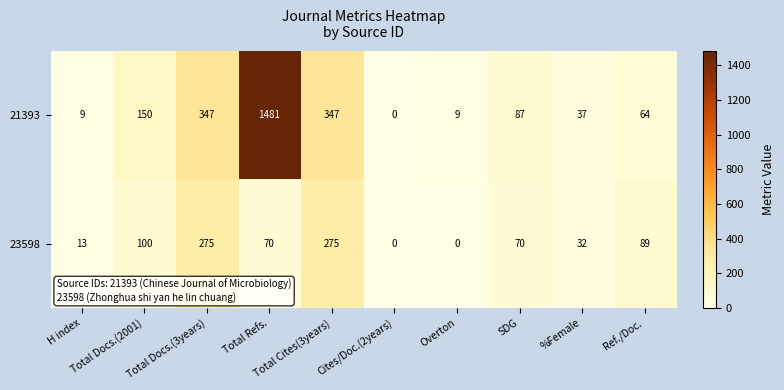

What is the maximum value shown in the chart?

1481